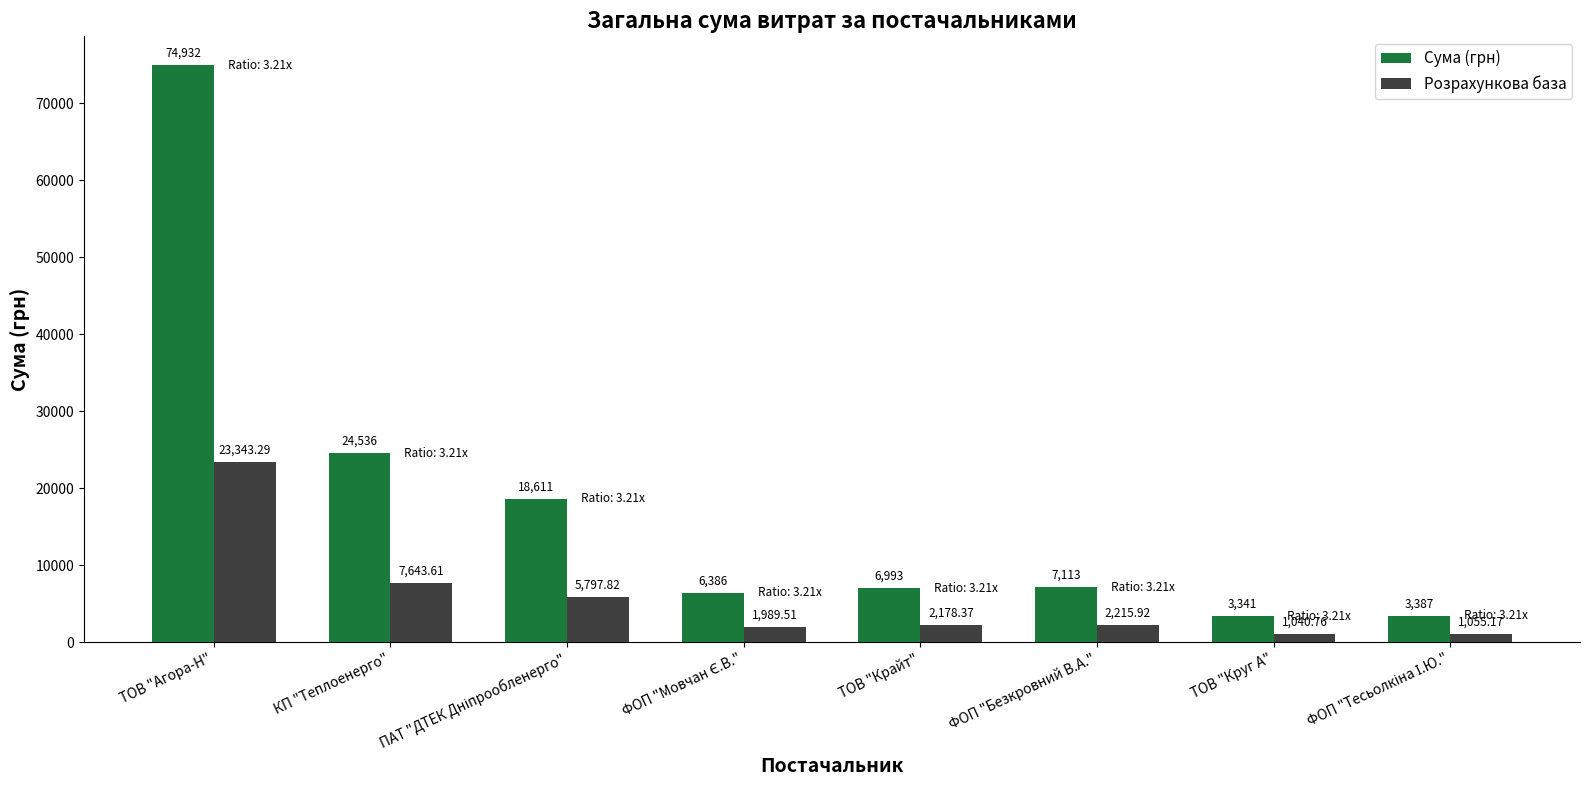

At which label does Сума (грн) first exceed 7113?

ТОВ "Агора-Н"